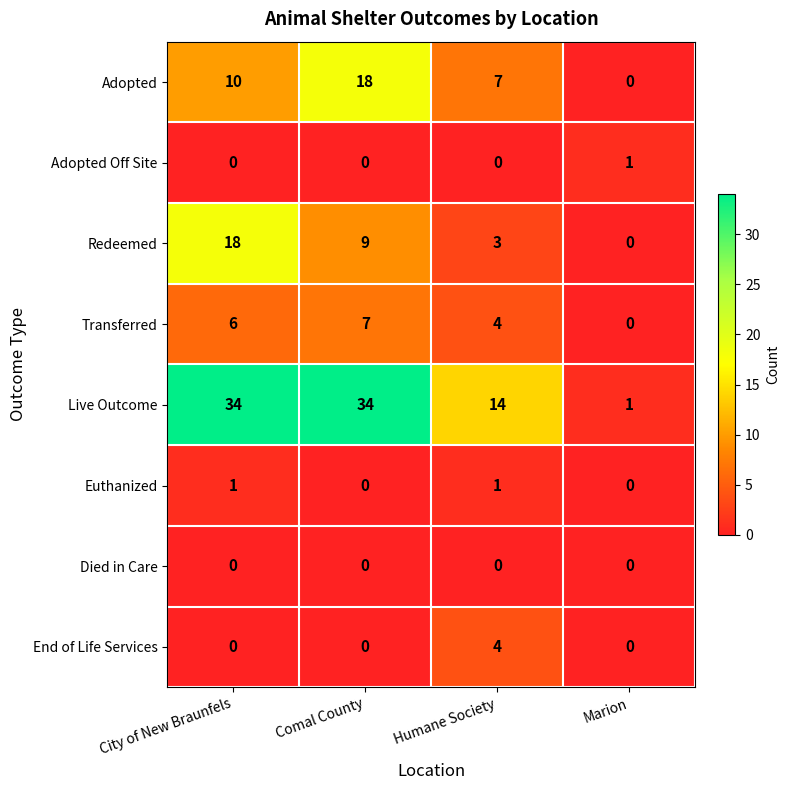

At how many categories does at least one series exceed 30?

2